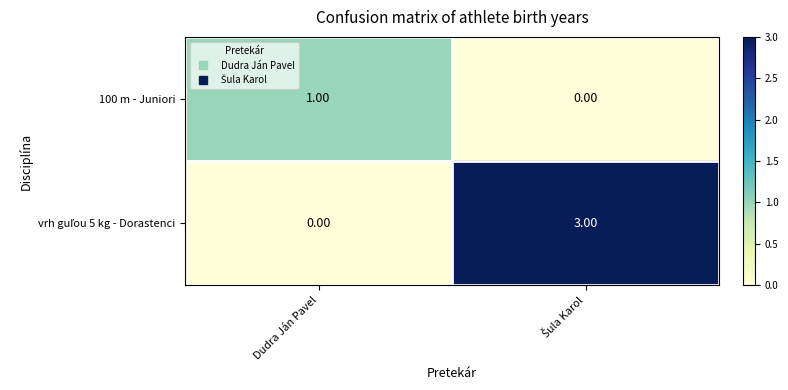

At which label does 100 m - Juniori reach its peak?

Dudra Ján Pavel